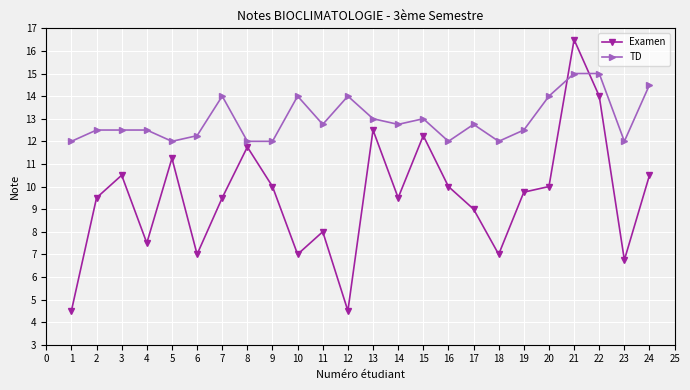

The Examen series shows 3.3 at 8. True or false?

False